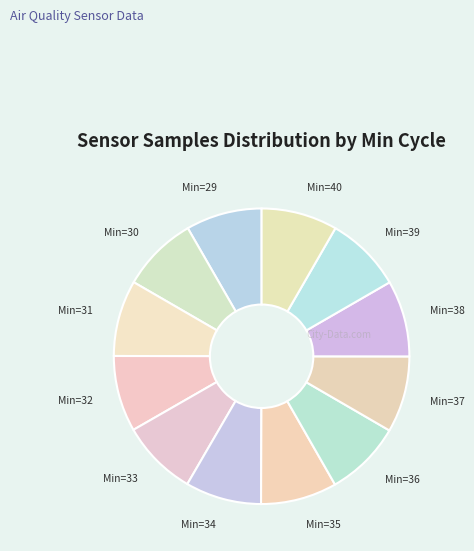

Approximately how many times larger is the value at Min=38 compared to Min=29?

1.0